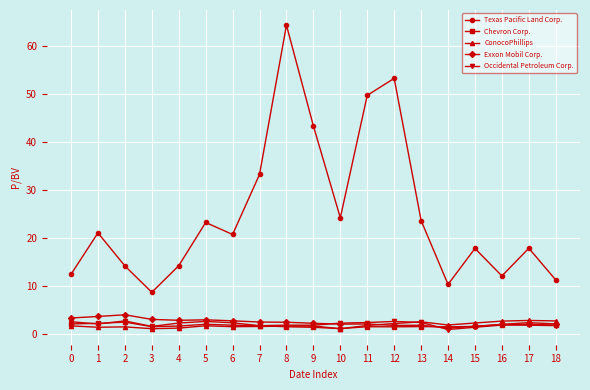

What is the highest value of the Texas Pacific Land Corp. series?

64.3